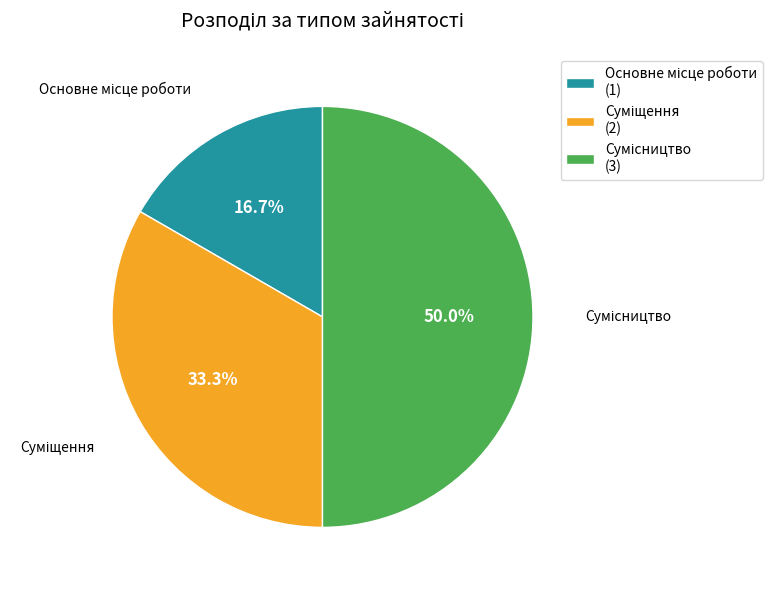

To the nearest percent, what portion does Основне місце роботи represent?

17%